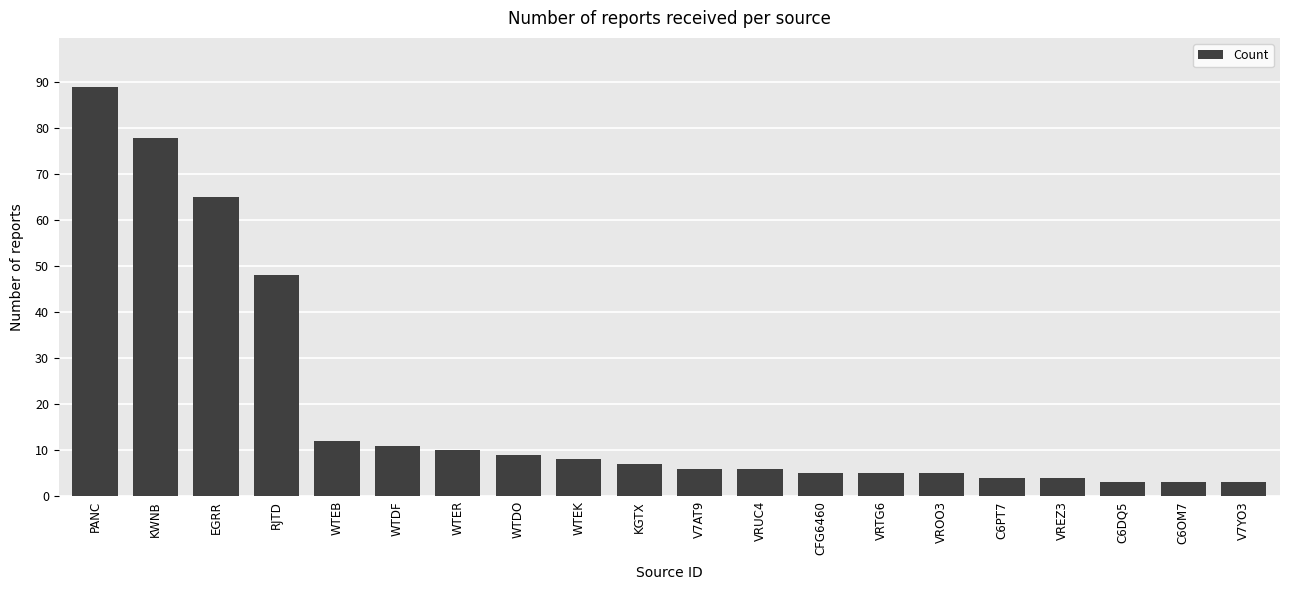

What is the change in value from KWNB to WTEK?

-70